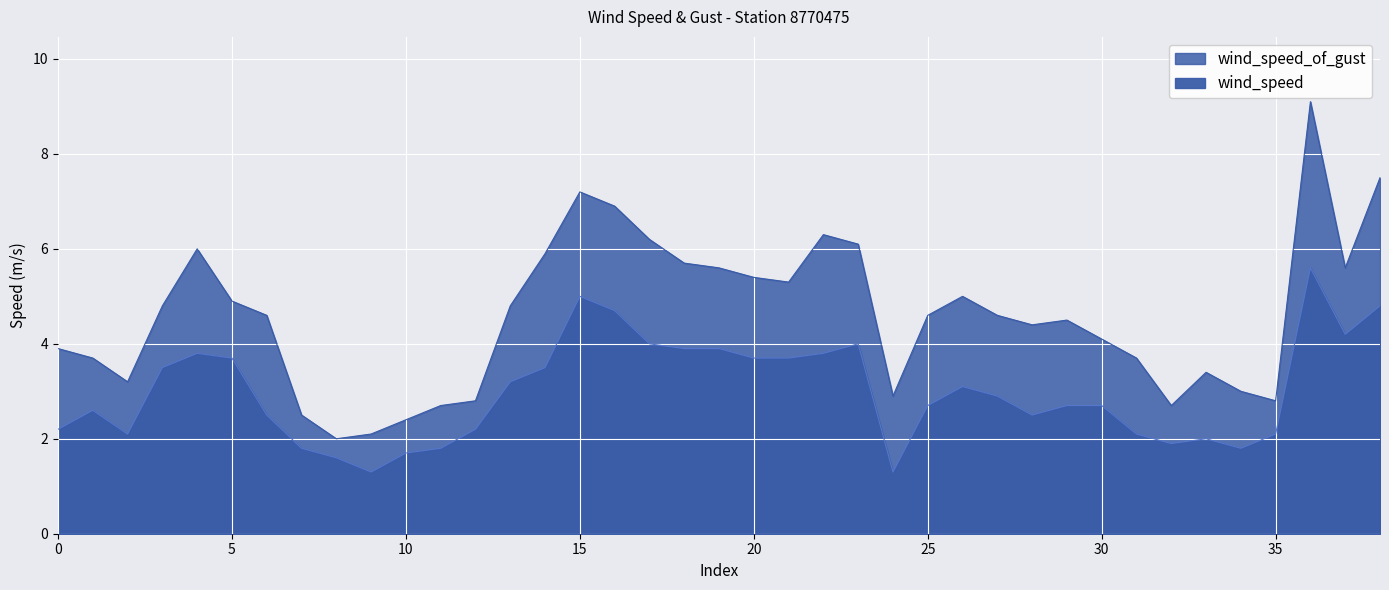

Which category has the lowest value across all series?

2014-09-01T10:36